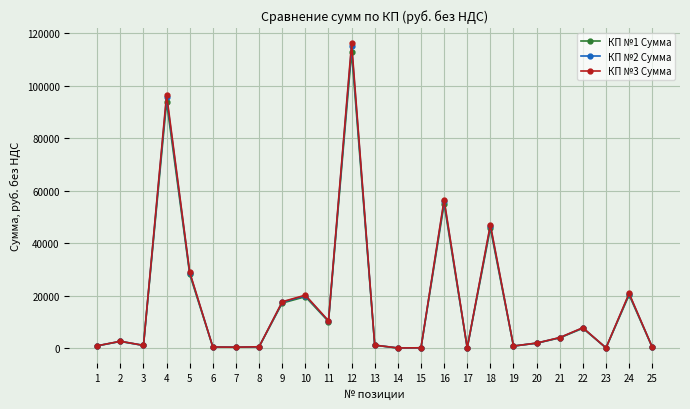

Which series has the largest range (max minus min)?

КП №3 Сумма